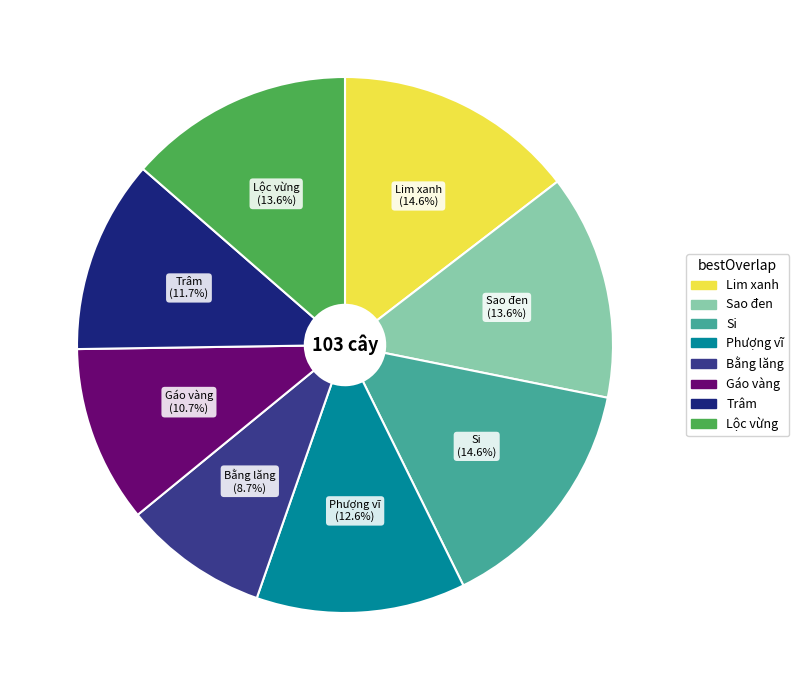

Is there any slice that represents more than half of the pie?

No